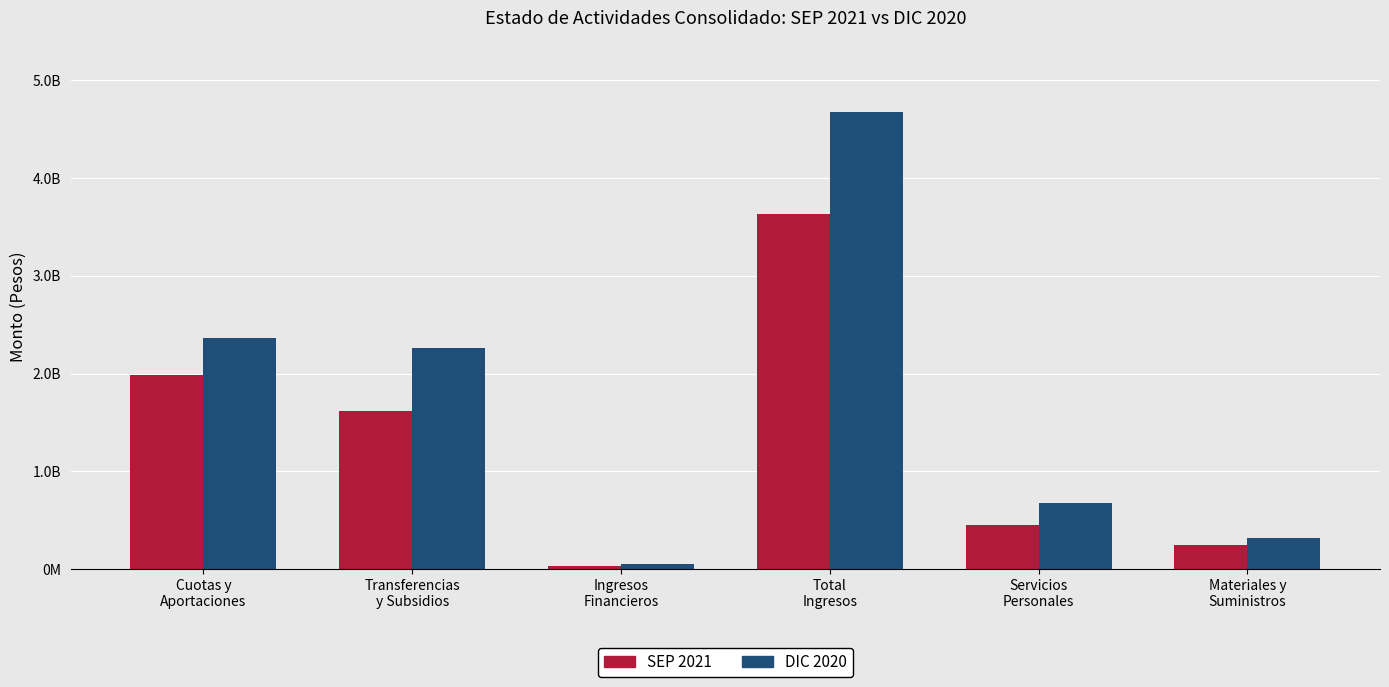

At Materiales y
Suministros, list the series in order from largest to smallest.

DIC 2020, SEP 2021